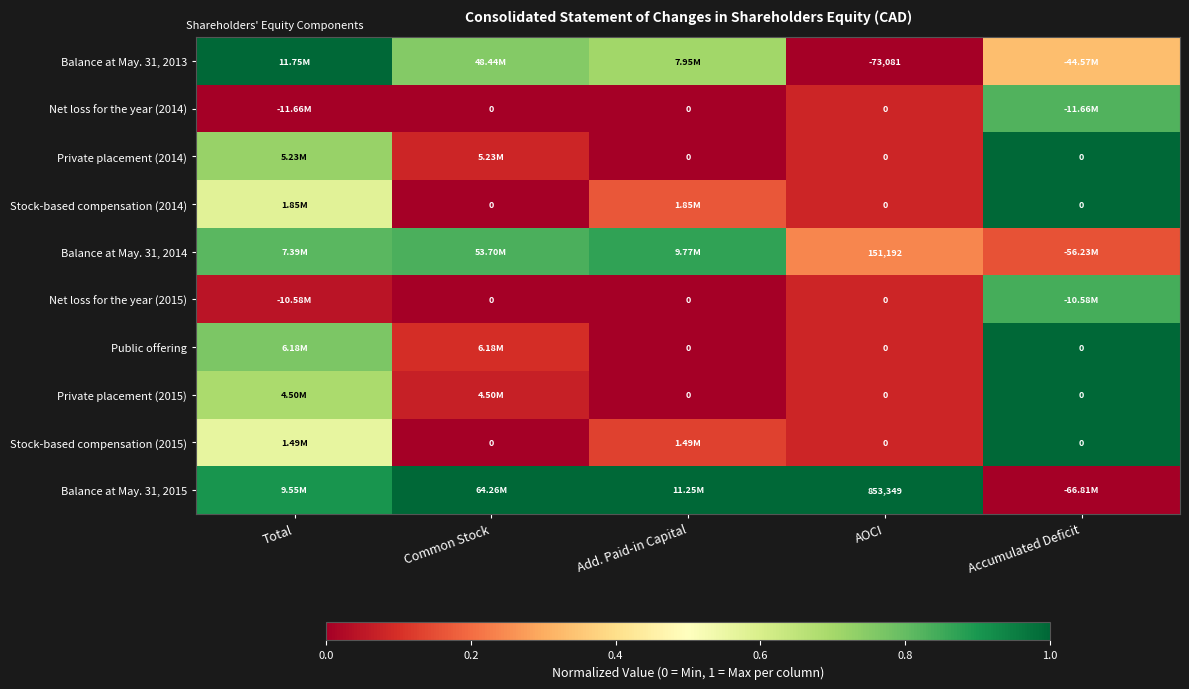

Rank the series at Common Stock from highest to lowest value.

Balance at May. 31, 2015, Balance at May. 31, 2014, Balance at May. 31, 2013, Public offering, Private placement (2014), Private placement (2015), Net loss for the year (2014), Stock-based compensation (2014), Net loss for the year (2015), Stock-based compensation (2015)